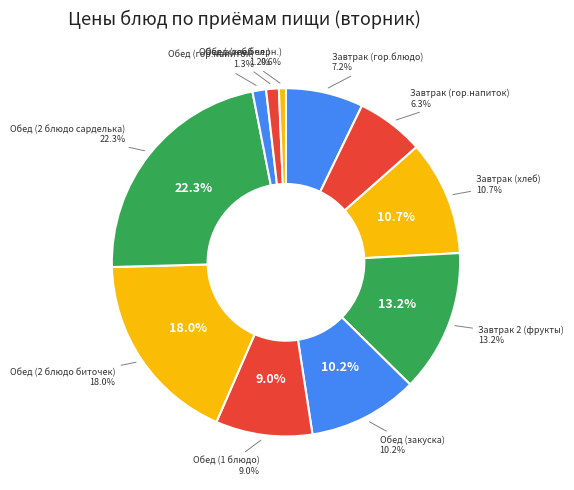

To the nearest percent, what is the difference between the Обед (2 блюдо сарделька) and Завтрак 2 (фрукты) slice percentages?

9%